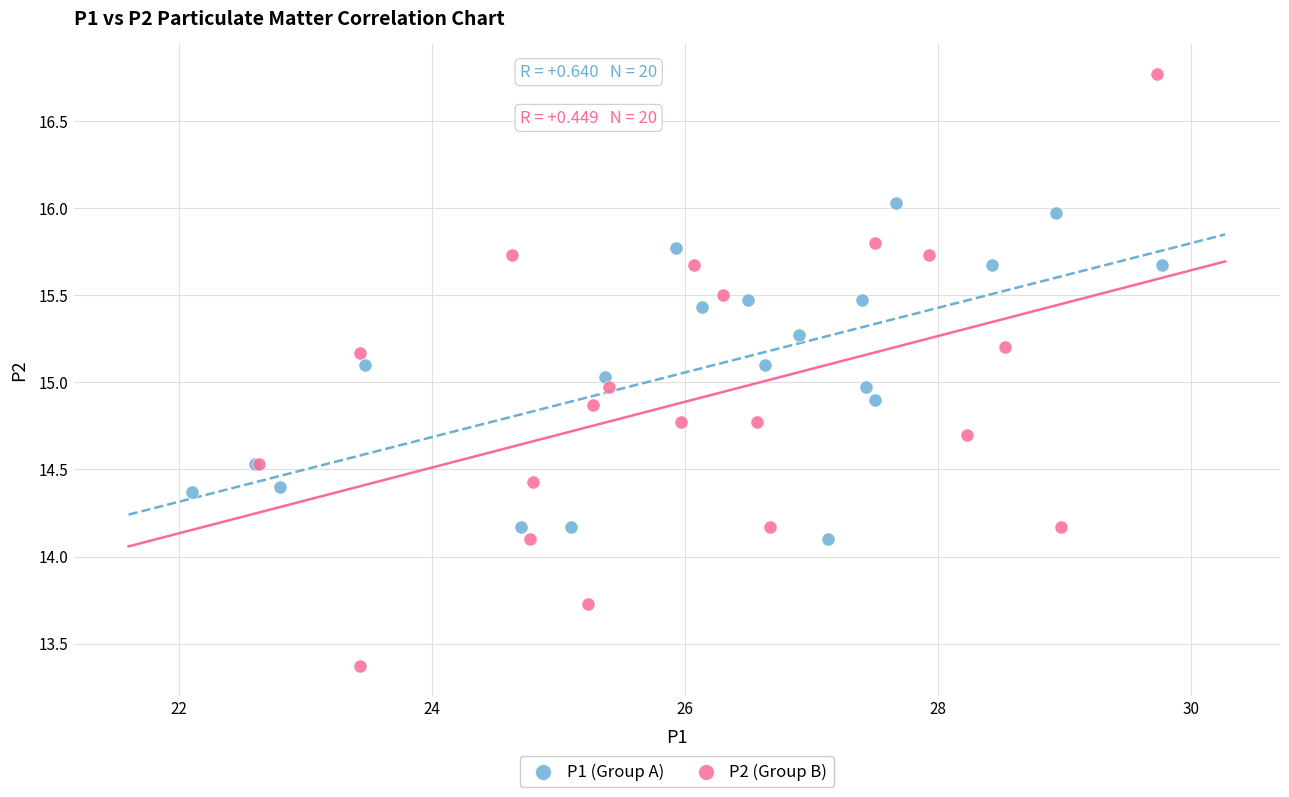

Which series contains the lowest Y value?

P2 (Group B)